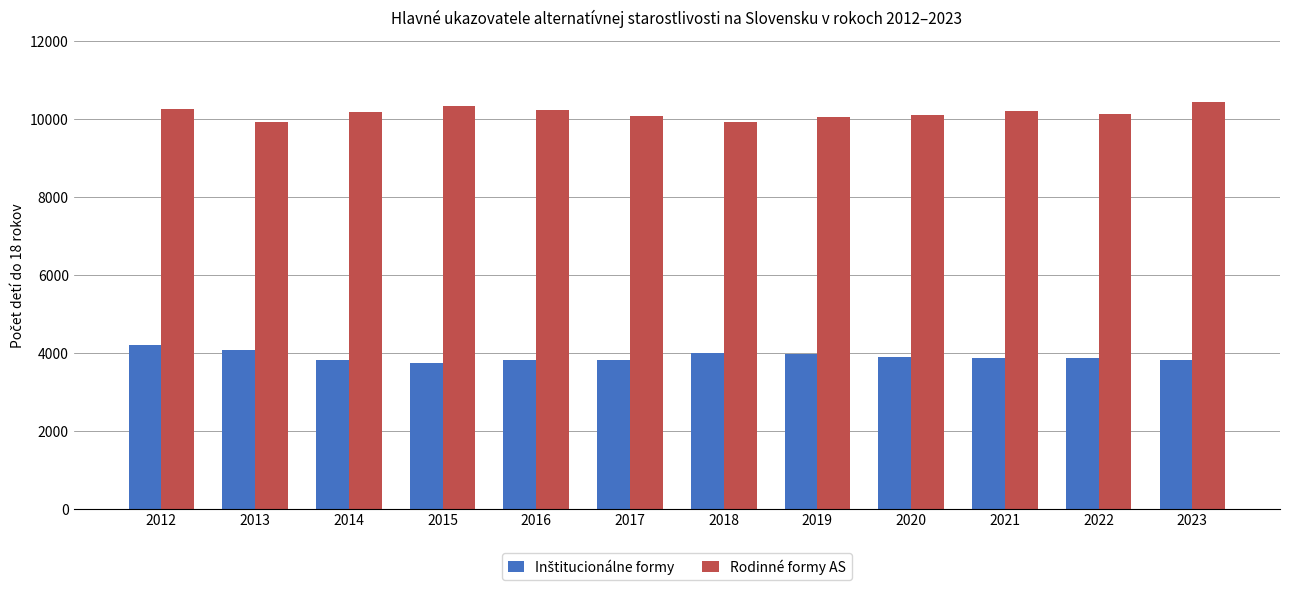

What is the sum of the Rodinné formy AS values at 2012 and 2019?

20275